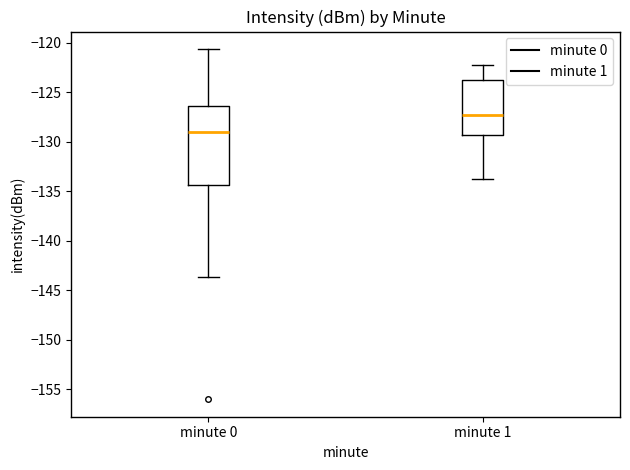

Reading left to right, transcribe this box plot: for each box, give where its median line is, the range the box spans, and where its two whiskers end, as read against the y-axis. The values are not printed on the chart, so give them approximately, as read against the axis.

minute 0: median -129.0, box -134.5 to -126.5, whiskers -143.5 to -120.5
minute 1: median -127.5, box -129.5 to -124.0, whiskers -133.5 to -122.0